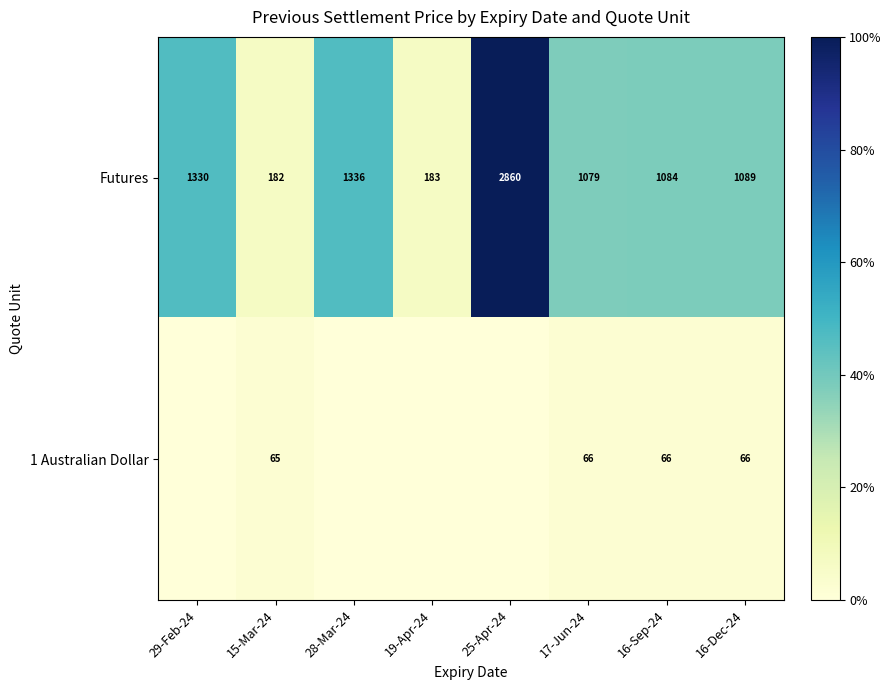

At which label is Futures closest to 1521?

28-Mar-24